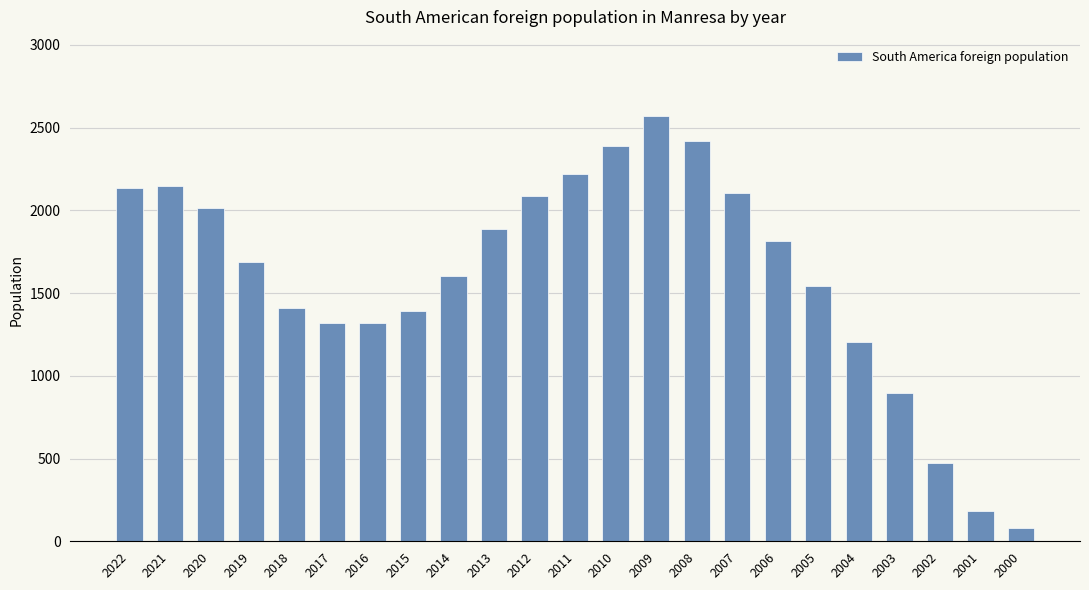

What is the value of the 2nd bar from the left?

2150